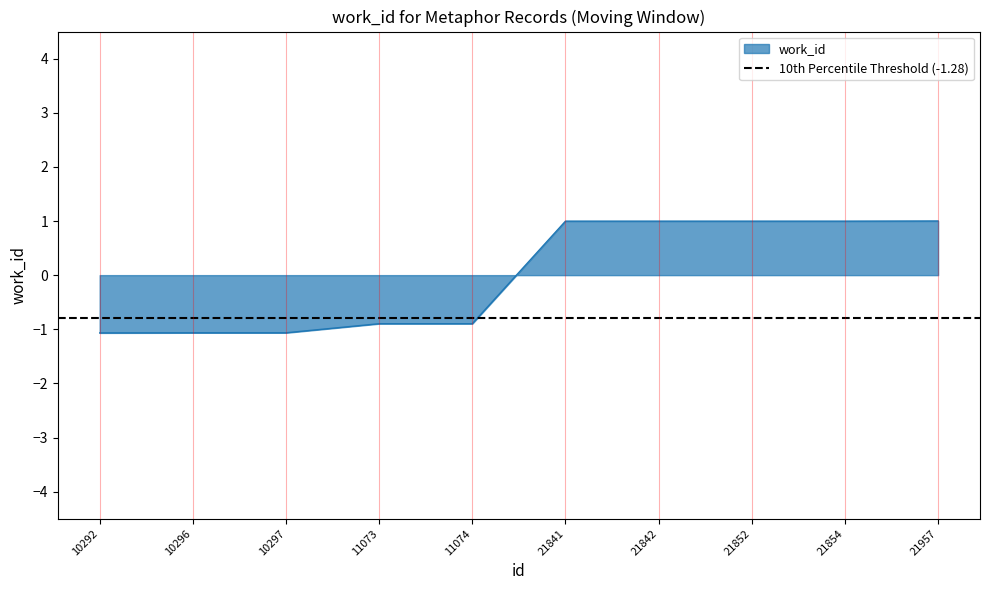

Rank the categories by value from lowest to highest.

10292, 10296, 10297, 11073, 11074, 21841, 21842, 21852, 21854, 21957